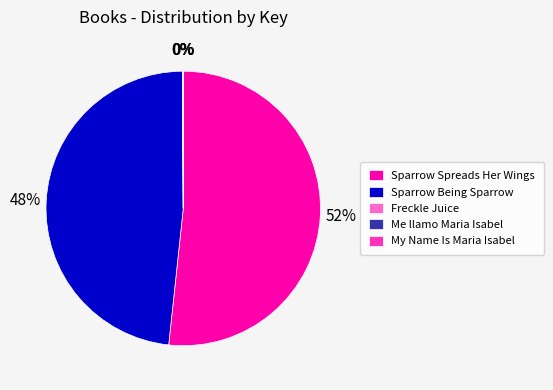

Which category has the biggest portion of the pie?

Sparrow Spreads Her Wings